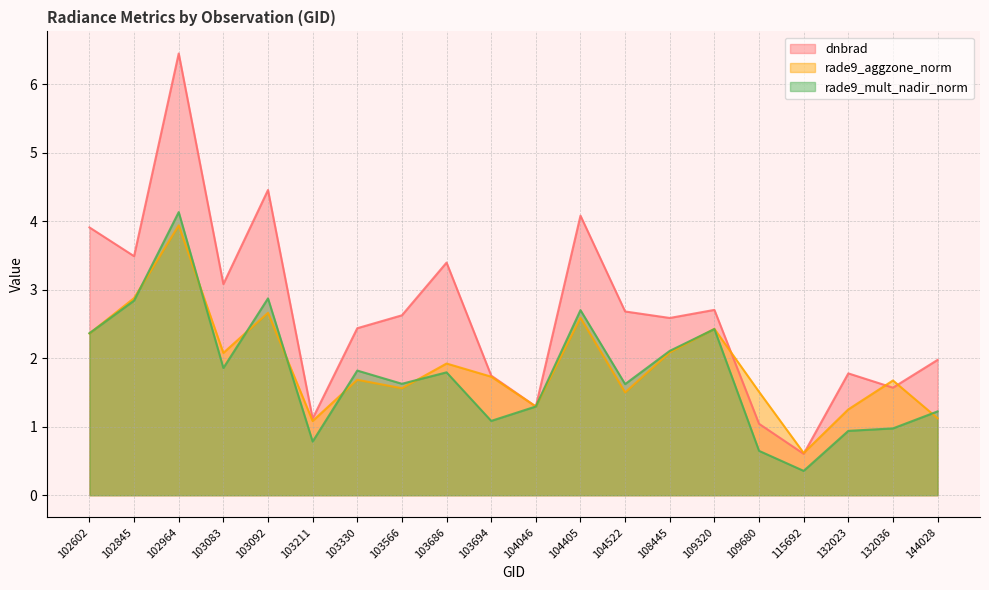

At which label does rade9_mult_nadir_norm reach its peak?

102964